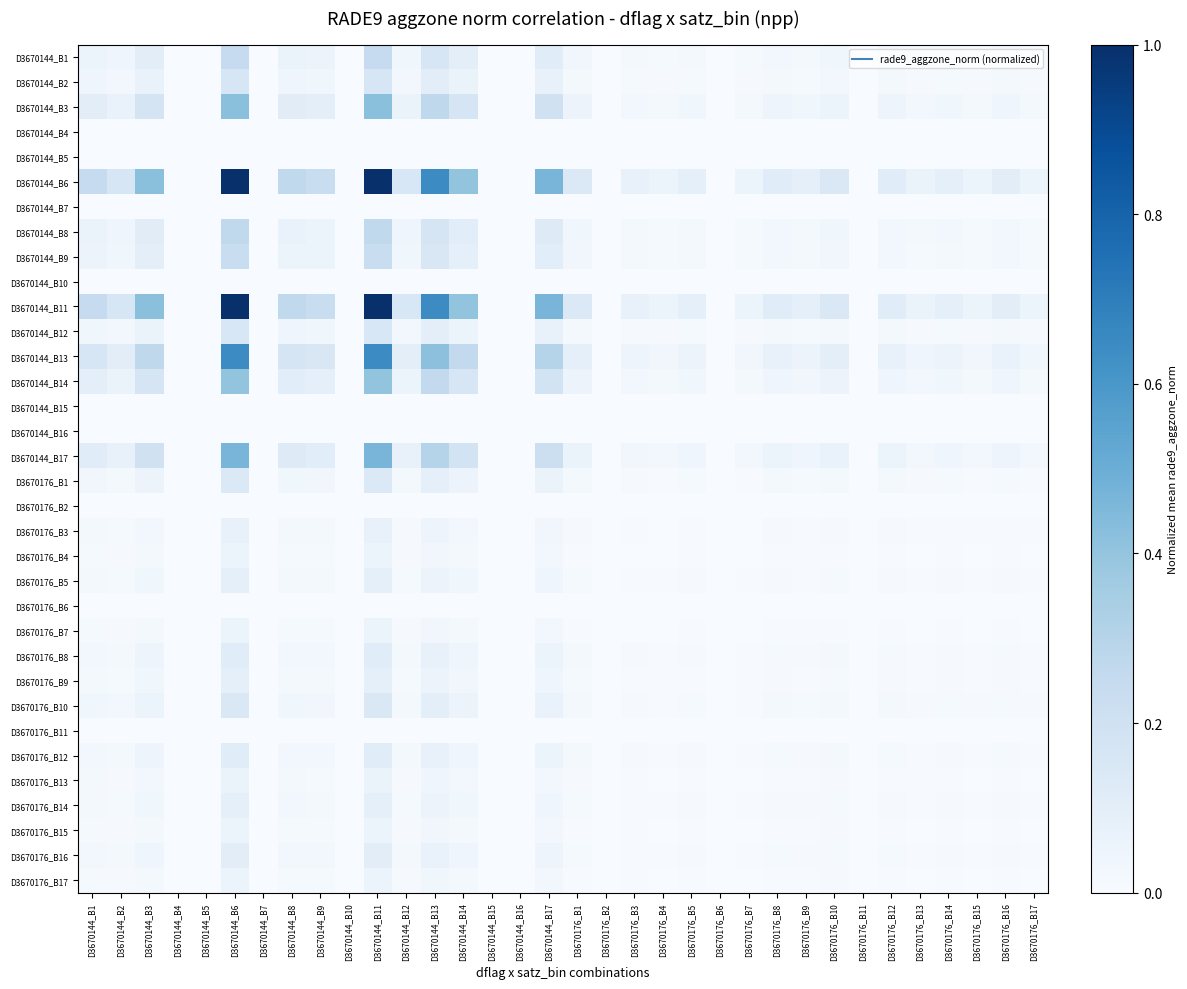

List the series in order of their peak value, highest first.

D3670144_B6, D3670144_B11, D3670144_B13, D3670144_B17, D3670144_B3, D3670144_B14, D3670144_B8, D3670144_B1, D3670144_B9, D3670144_B2, D3670144_B12, D3670176_B10, D3670176_B1, D3670176_B8, D3670176_B12, D3670176_B16, D3670176_B14, D3670176_B5, D3670176_B9, D3670176_B3, D3670176_B13, D3670176_B17, D3670176_B15, D3670176_B7, D3670176_B4, D3670144_B4, D3670144_B5, D3670144_B7, D3670144_B10, D3670144_B15, D3670144_B16, D3670176_B2, D3670176_B6, D3670176_B11